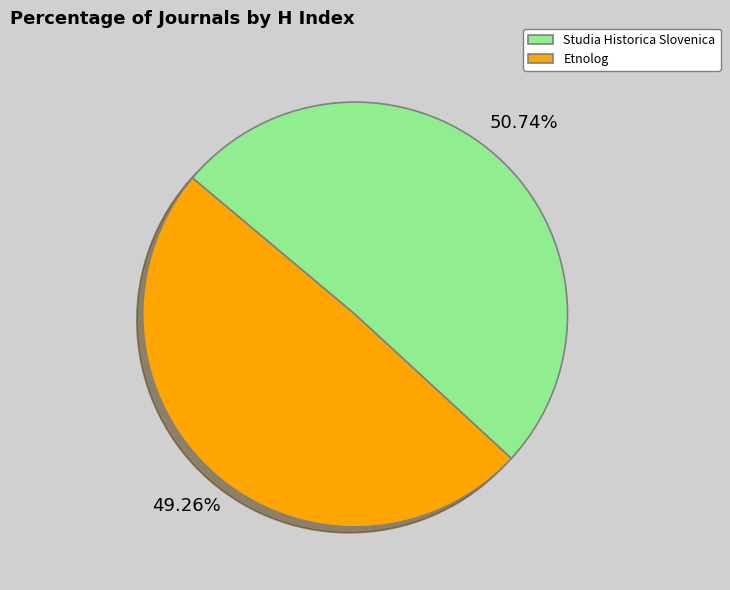

How many segments does this pie chart have?

2